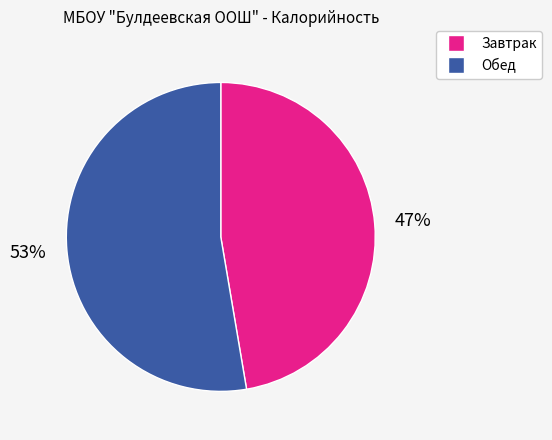

To the nearest percent, what is the average slice percentage?

50%